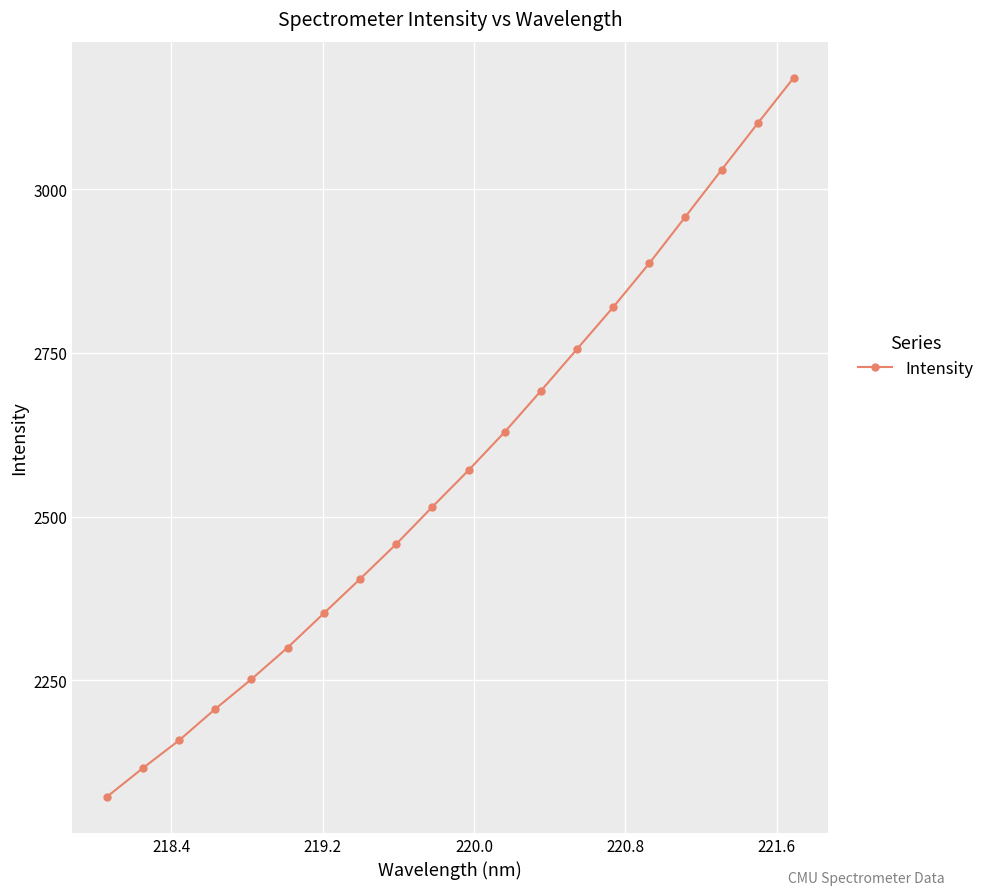

Reading left to right, what are all the values shown in this chart?

2072.2	2116.3	2158.6	2206.5	2252.0	2300.2	2352.5	2404.8	2458.1	2514.9	2570.7	2629.1	2691.8	2755.6	2819.6	2886.5	2957.8	3029.2	3100.2	3170.0